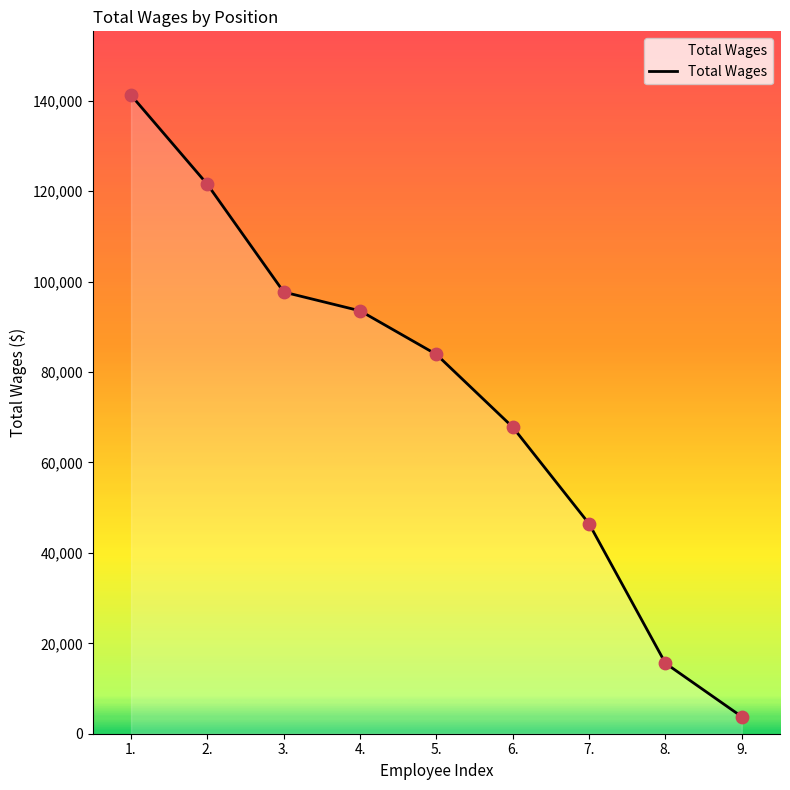

Between 8. and 9., which is larger?

8.